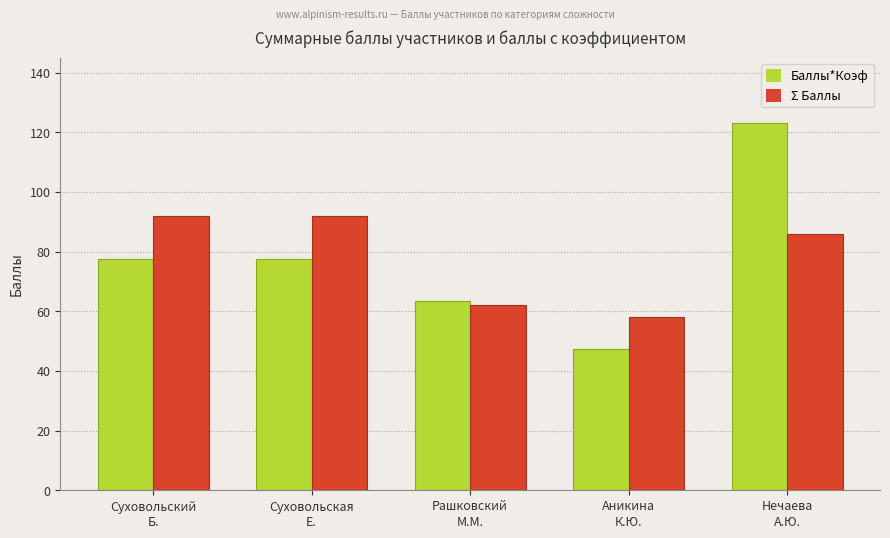

Where does the Σ Баллы series first go above 86?

Суховольский
Б.